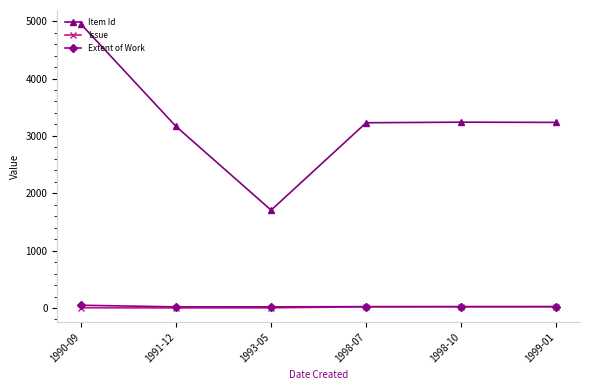

True or false: Item Id has more than 2 interior local peaks.

False